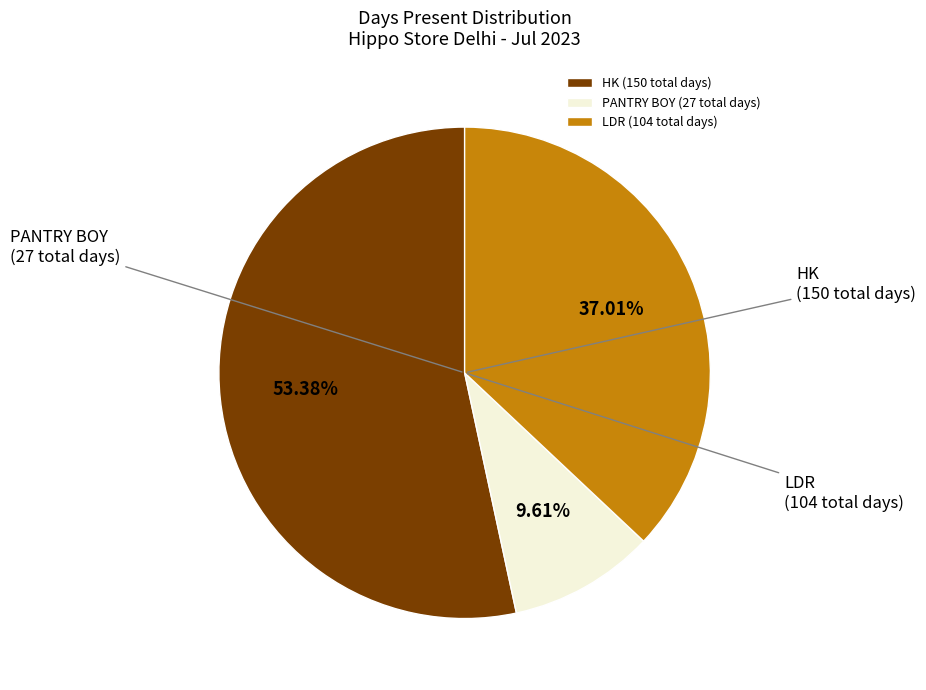

To the nearest percent, what is the difference between the largest and smallest slice percentages?

44%